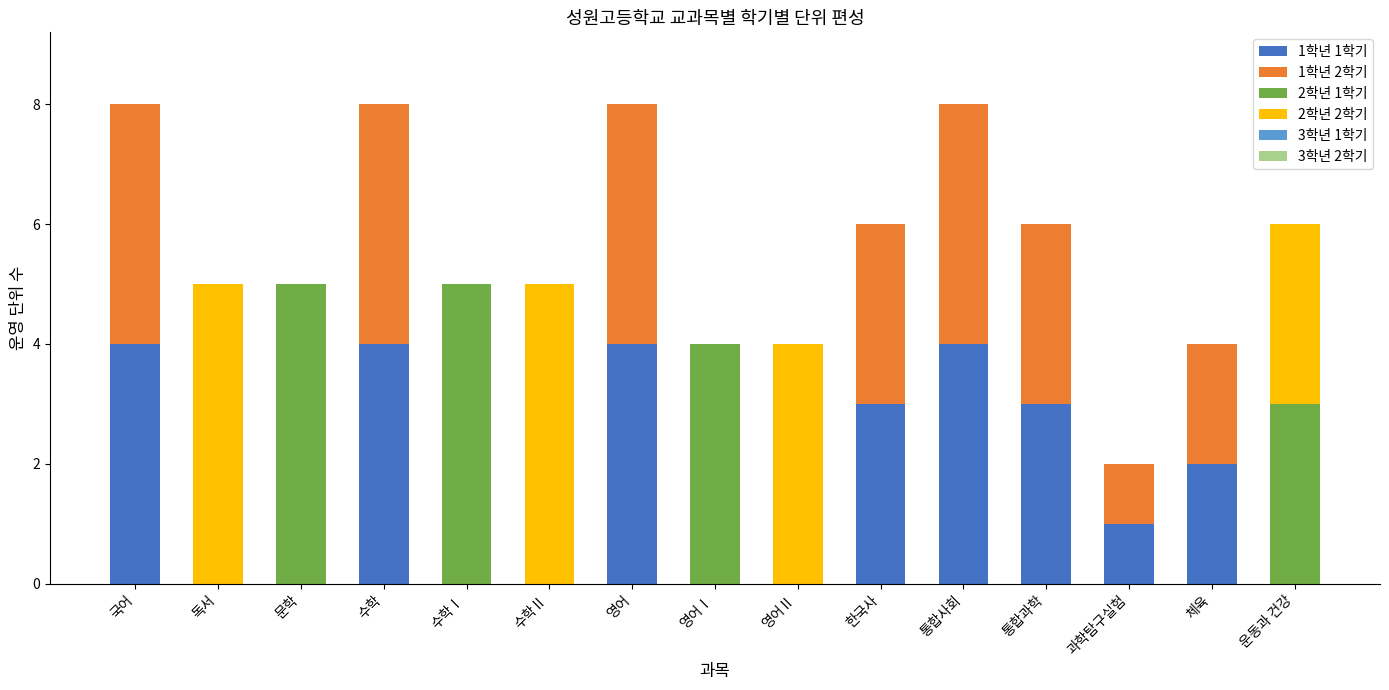

The 1학년 1학기 series shows 4 at 통합사회. True or false?

True